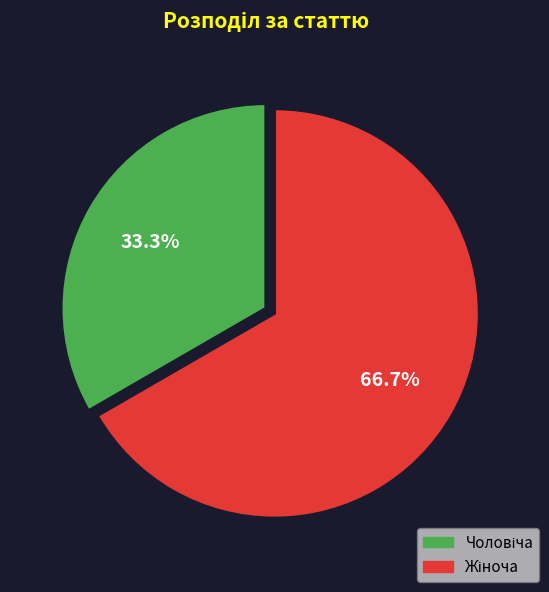

Is there any slice that represents more than half of the pie?

Yes